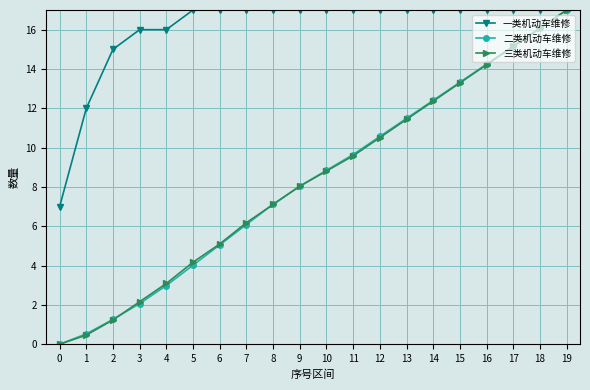

What is the difference between the second highest and second lowest values in the 二类机动车维修 series?

15.6